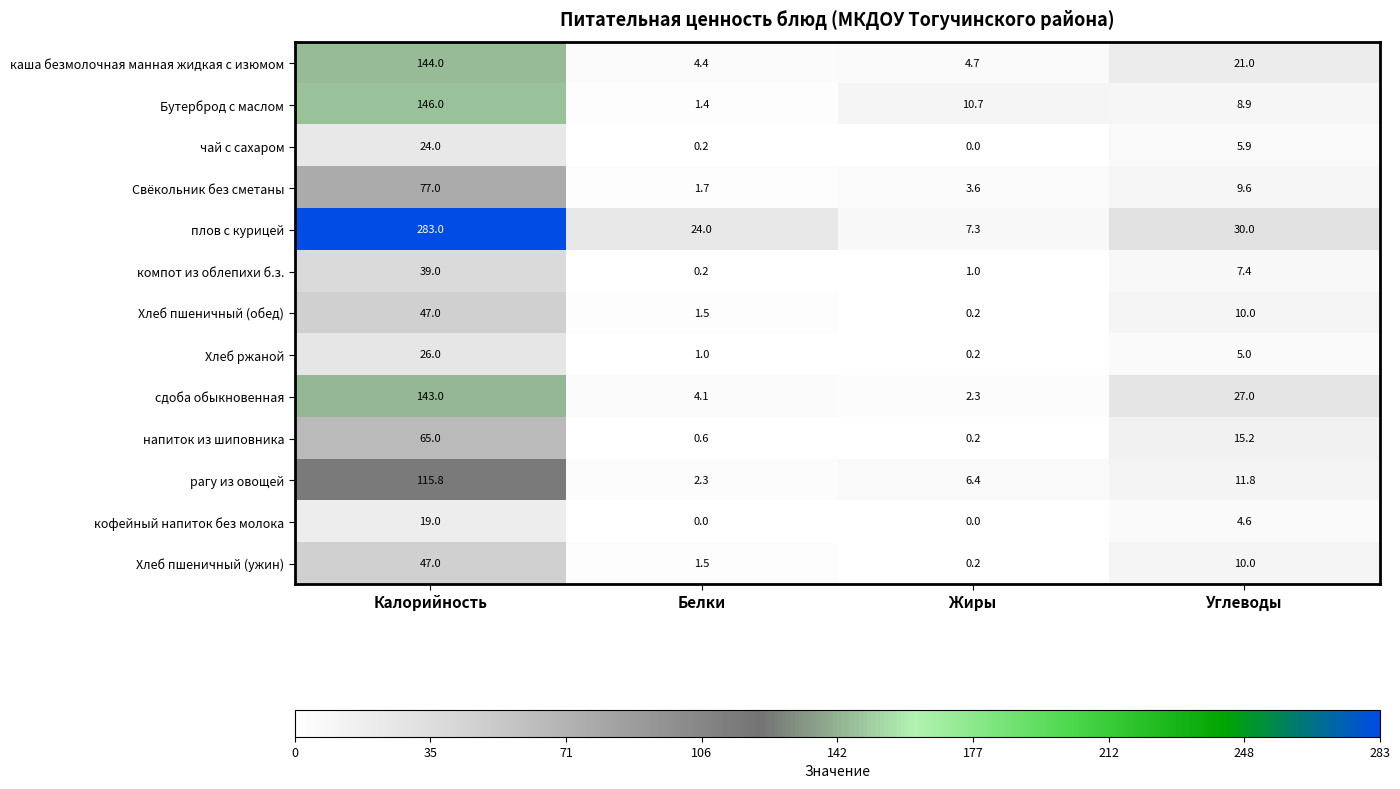

What is the sum of all Хлеб ржаной values?

32.2